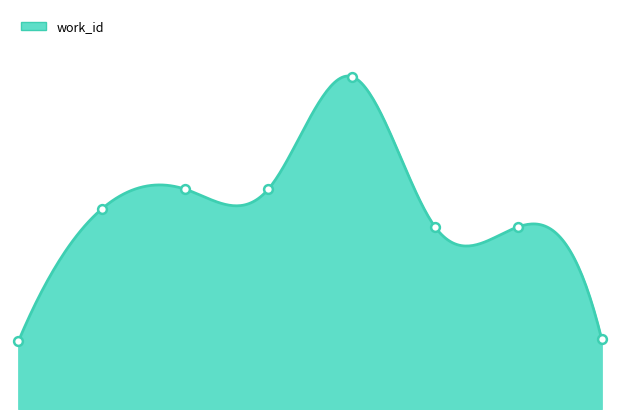

Between 5 and 7, which is larger?

5